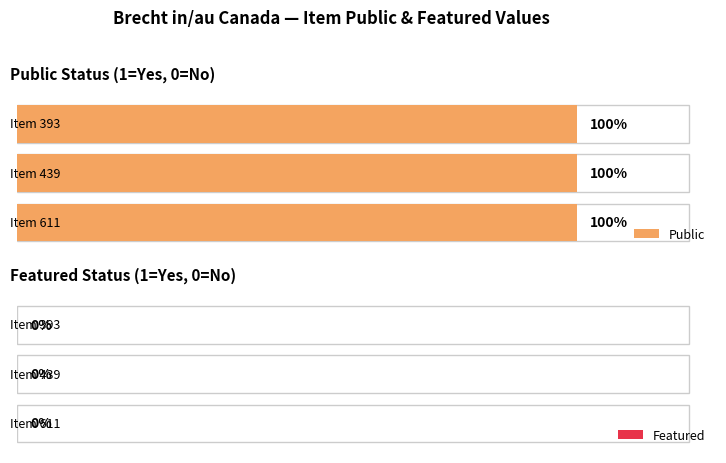

At which category is the sum across all series the highest?

393